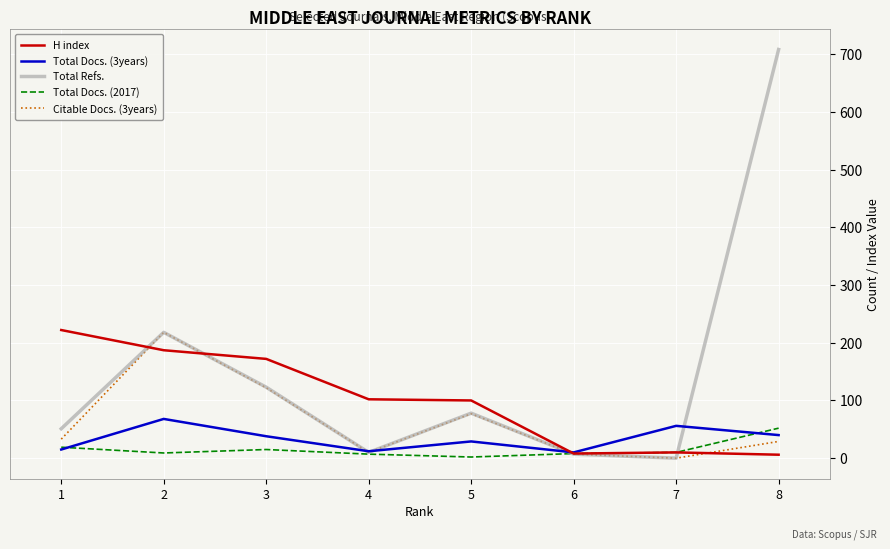

What is the highest value of the H index series?

222